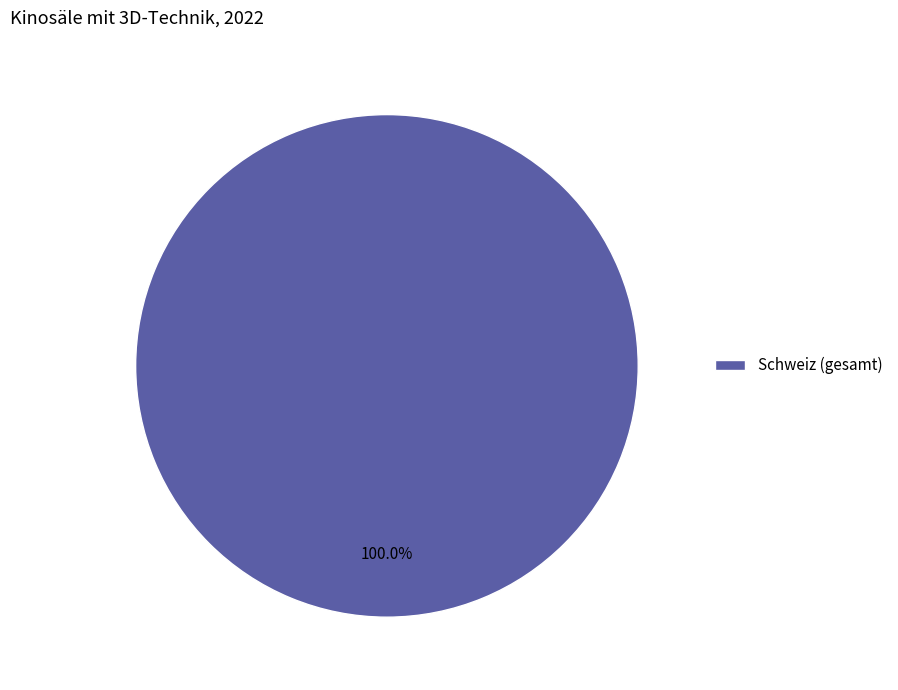

Rank the categories by value from highest to lowest.

Schweiz (gesamt)